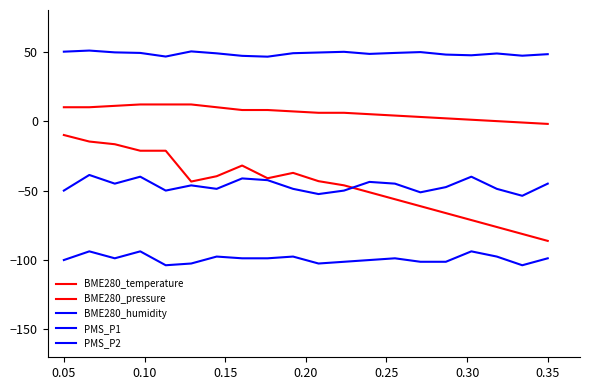

Does the chart have visible grid lines?

No